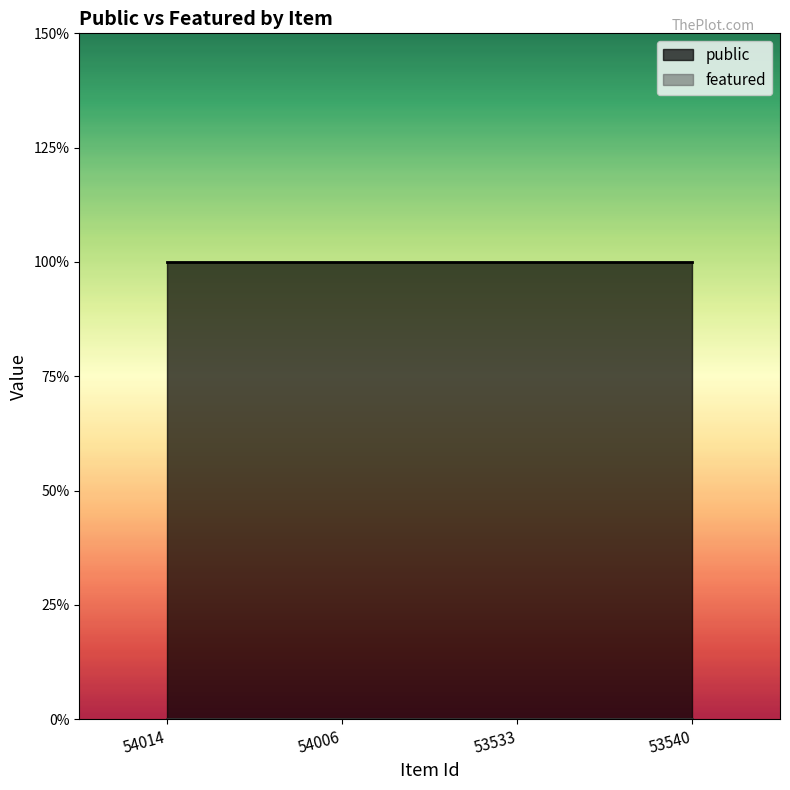

Which category has the highest value in the featured series?

54014